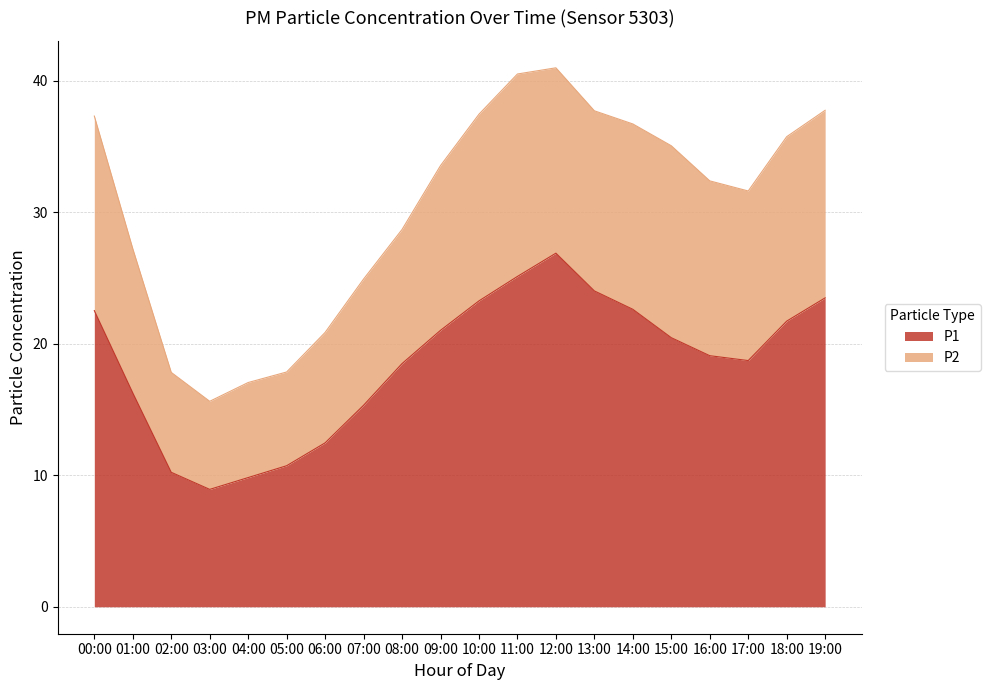

List the labels in order of value, smallest first.

03:00, 04:00, 02:00, 05:00, 06:00, 07:00, 01:00, 08:00, 17:00, 16:00, 15:00, 09:00, 18:00, 00:00, 14:00, 10:00, 19:00, 13:00, 11:00, 12:00